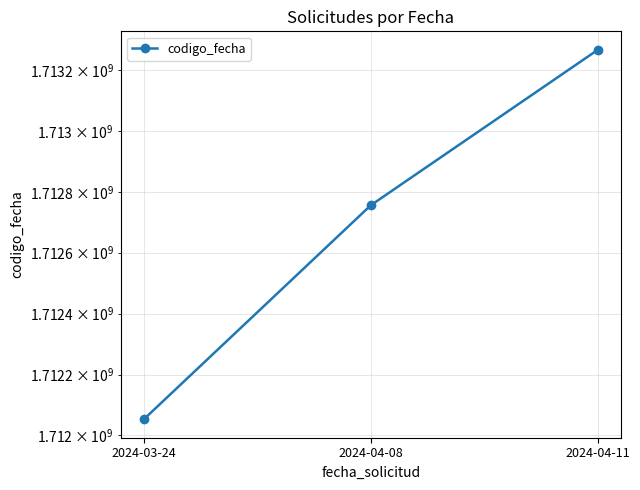

Which category has the highest value across all series?

2024-04-11